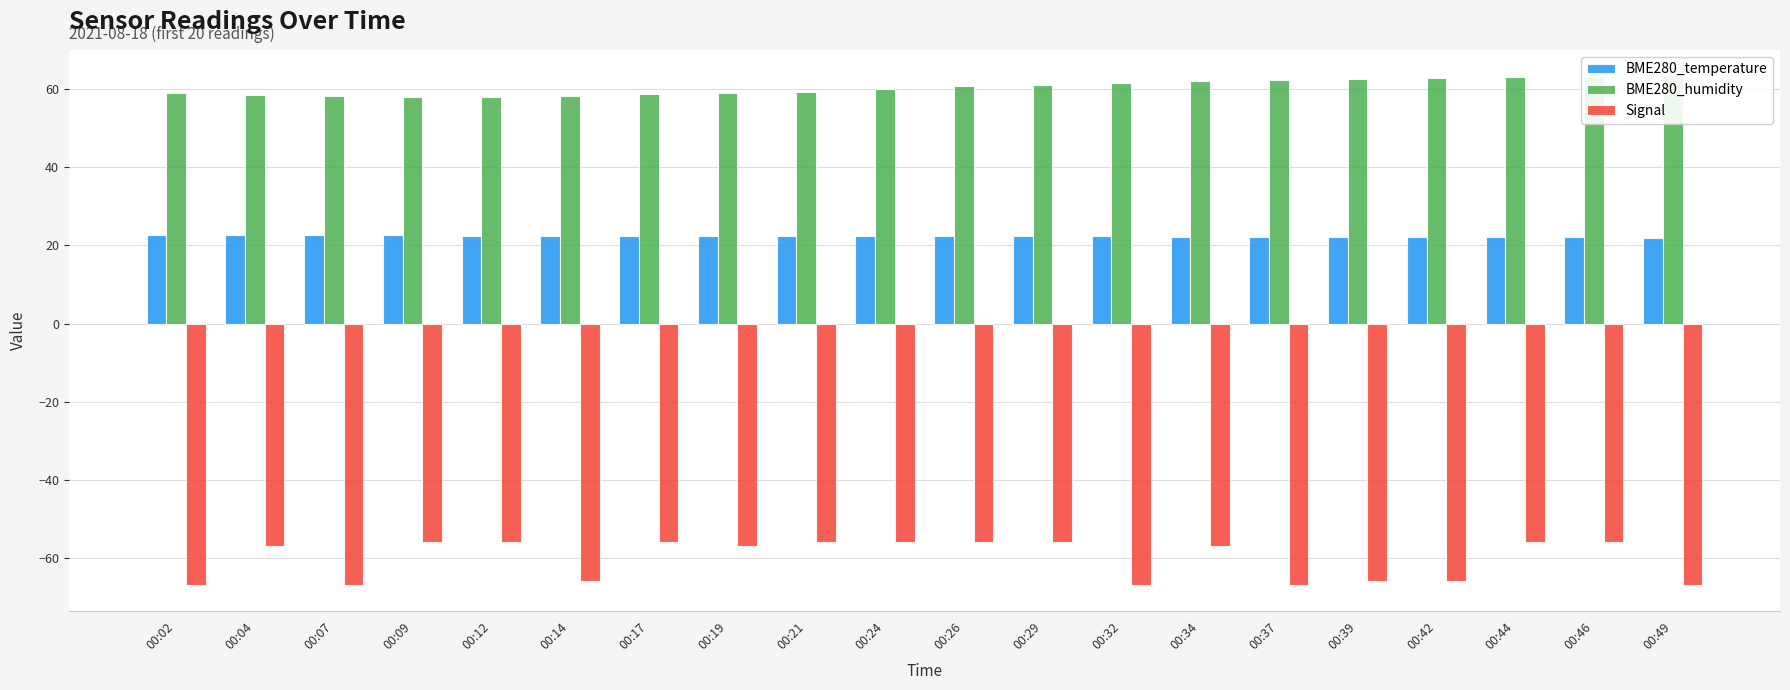

What is the highest value of the BME280_temperature series?

22.6